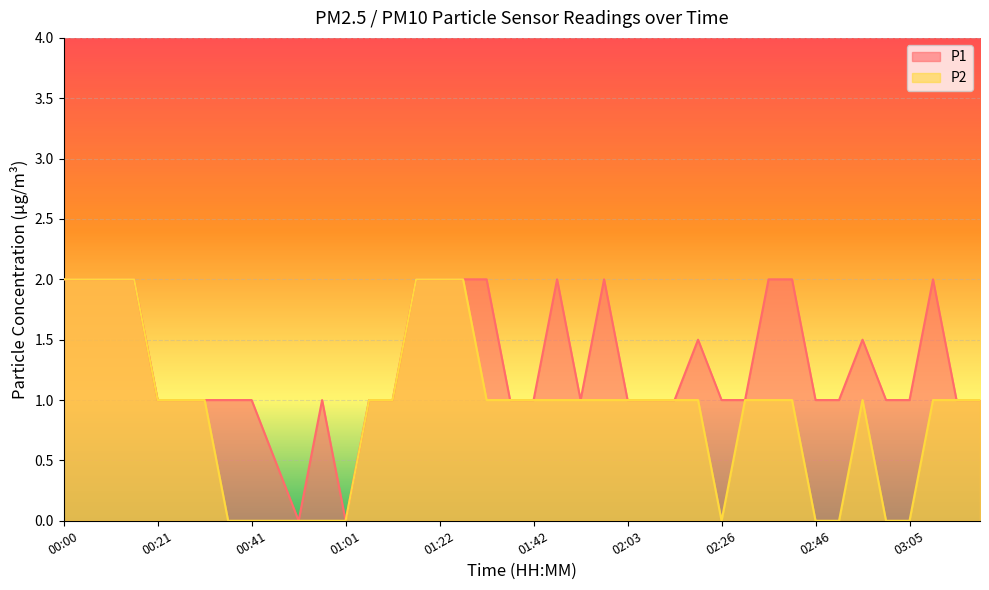

At which label does P1 reach its minimum?

00:51